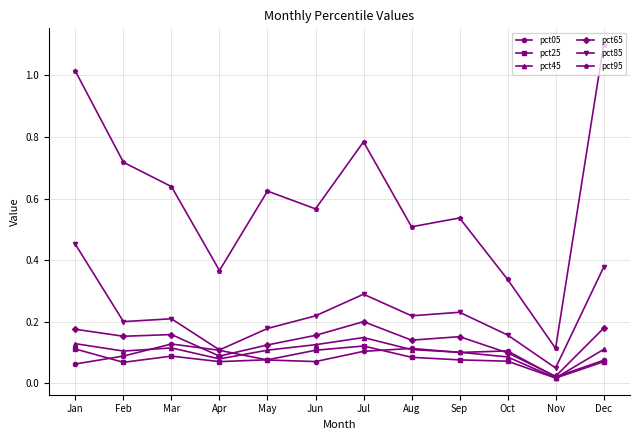

The pct25 series shows 0.0 at Jan. True or false?

False